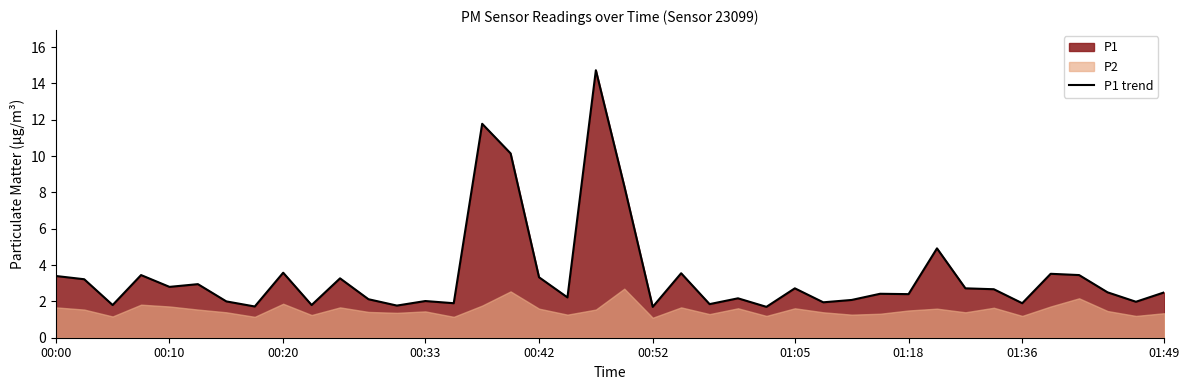

Reading left to right, what are all the values shown in this chart?

3.4	3.2	1.8	3.5	2.8	3.0	2.0	1.7	3.6	1.8	3.3	2.1	1.8	2.0	1.9	11.8	10.2	3.3	2.2	14.7	8.3	1.7	3.5	1.9	2.2	1.7	2.7	1.9	2.1	2.4	2.4	4.9	2.7	2.7	1.9	3.5	3.5	2.5	2.0	2.5